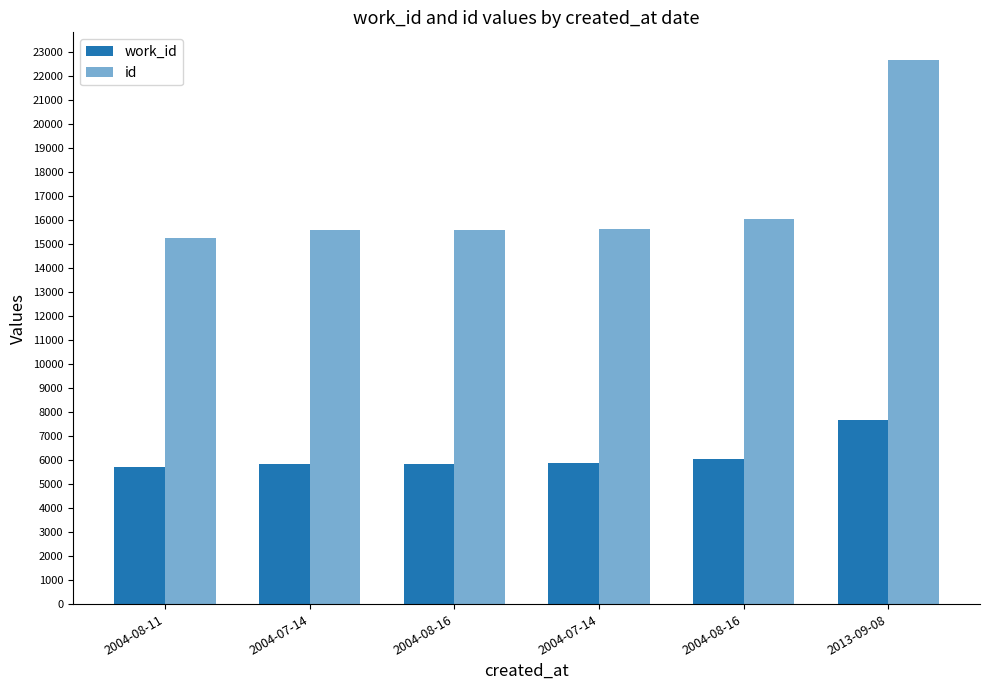

How many data points does each series have?

6